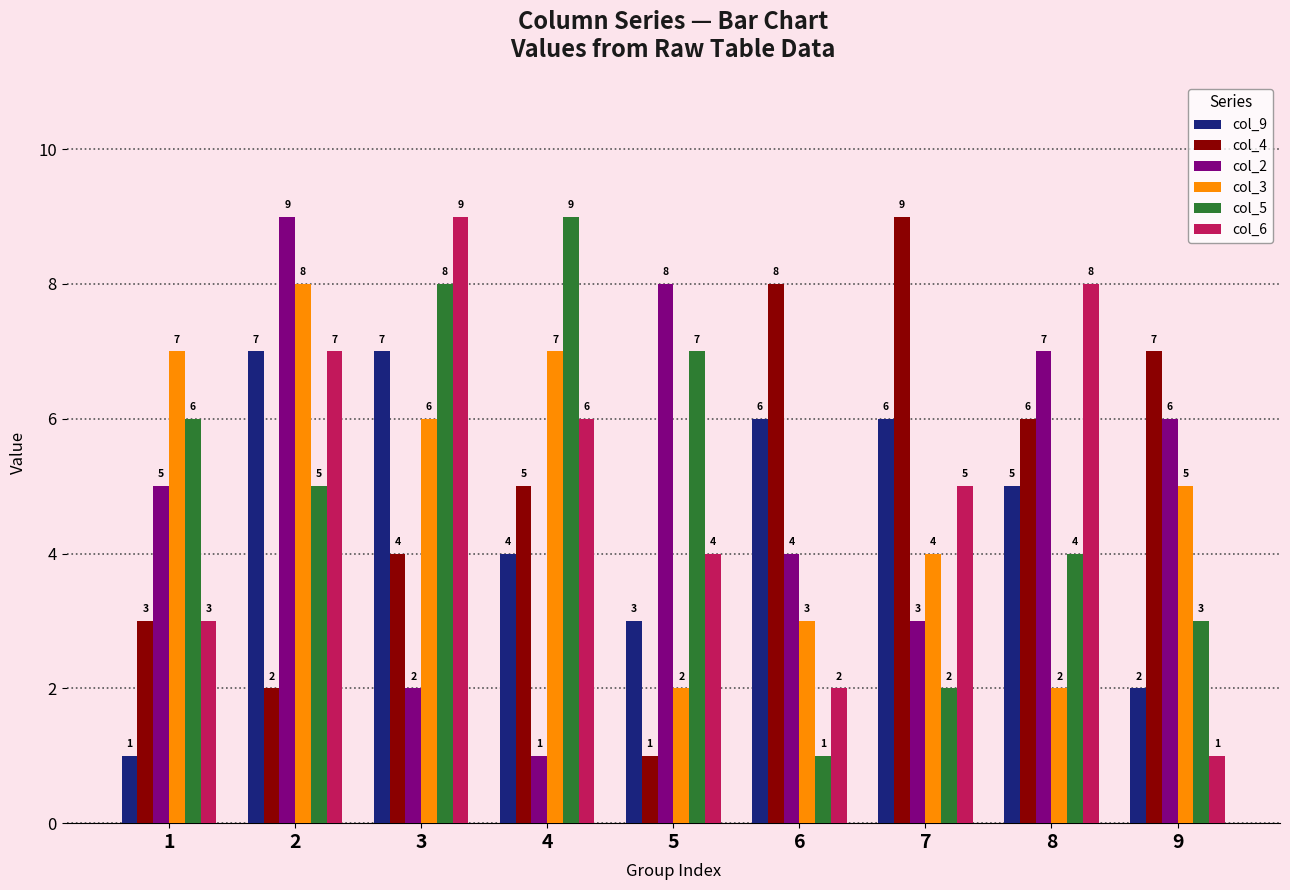

What is the sum of all col_4 values?

45